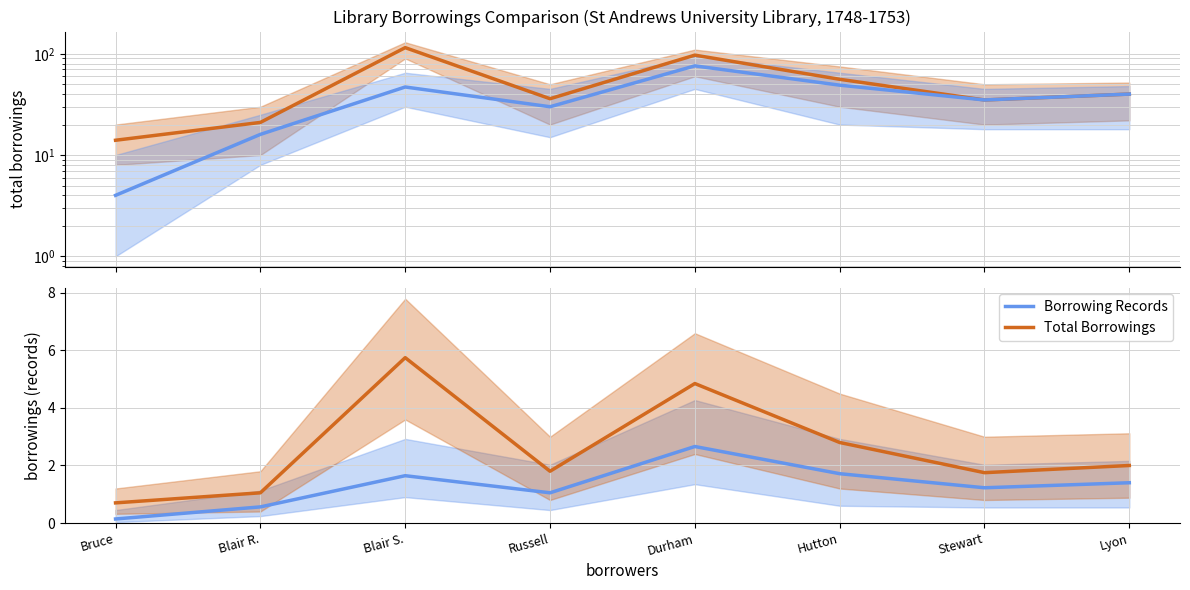

True or false: Total Borrowings and Borrowing Records intersect in this chart.

False